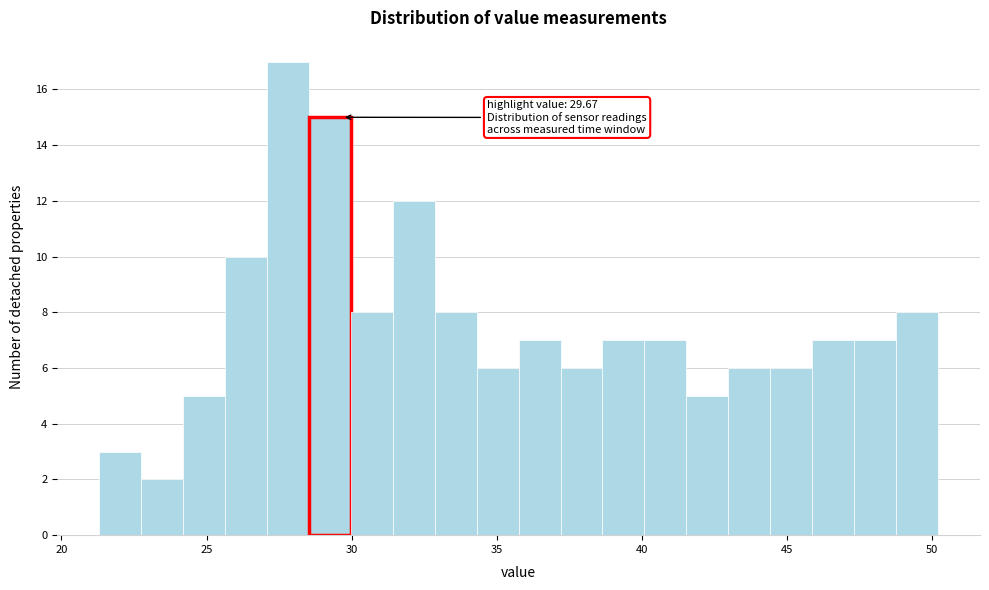

Around what value on the x-axis is the tallest bar? Give the approximate position of its centre, as read against the axis.

28.0